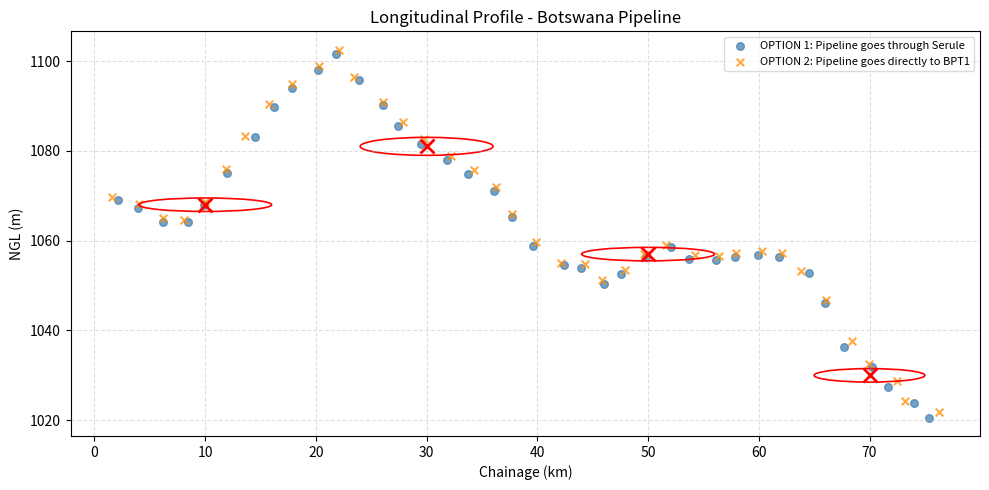

What are all the series names shown in the legend?

OPTION 1: Pipeline goes through Serule, OPTION 2: Pipeline goes directly to BPT1